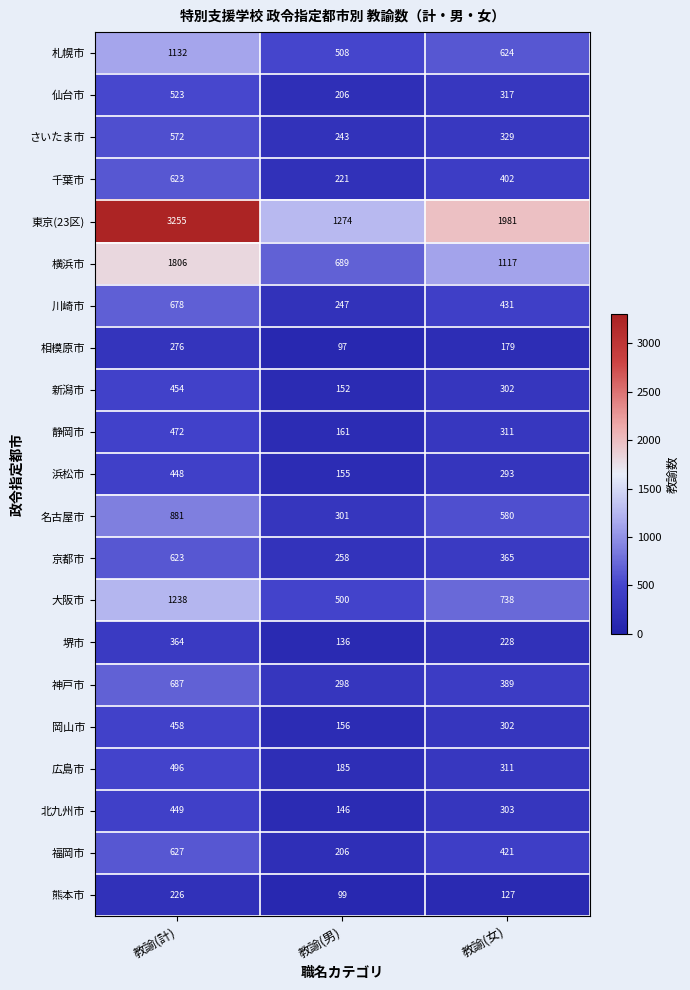

Which series changed the most between 教諭(男) and 教諭(女)?

東京(23区)